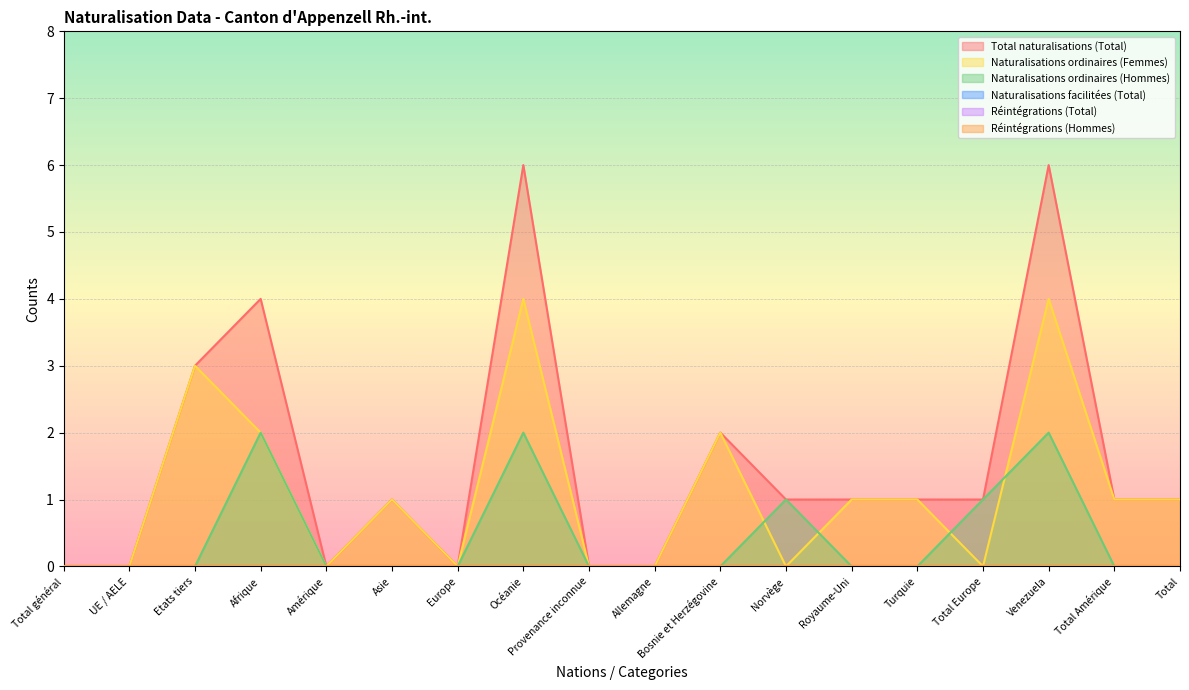

Does the chart display data point markers on the line(s)?

No